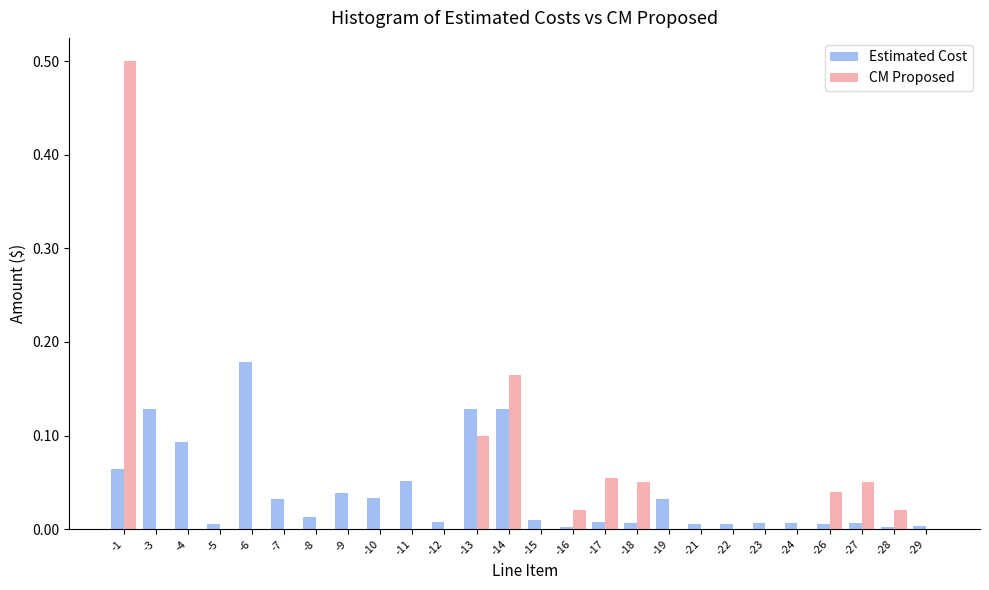

What is the sum of all CM Proposed values?

1.0